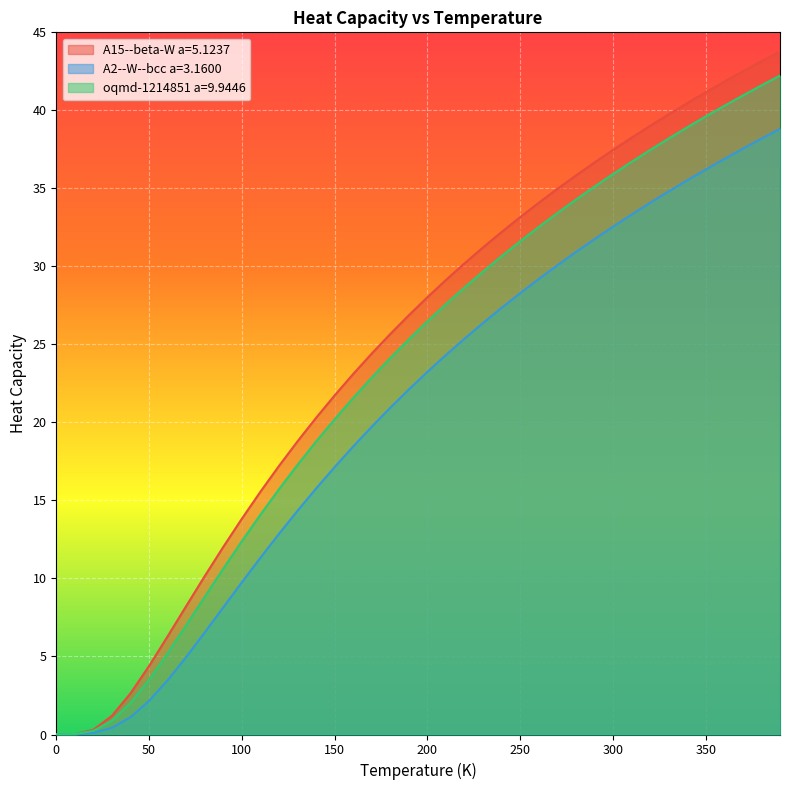

How many positive values does the oqmd-1214851 a=9.9446 series have?

39